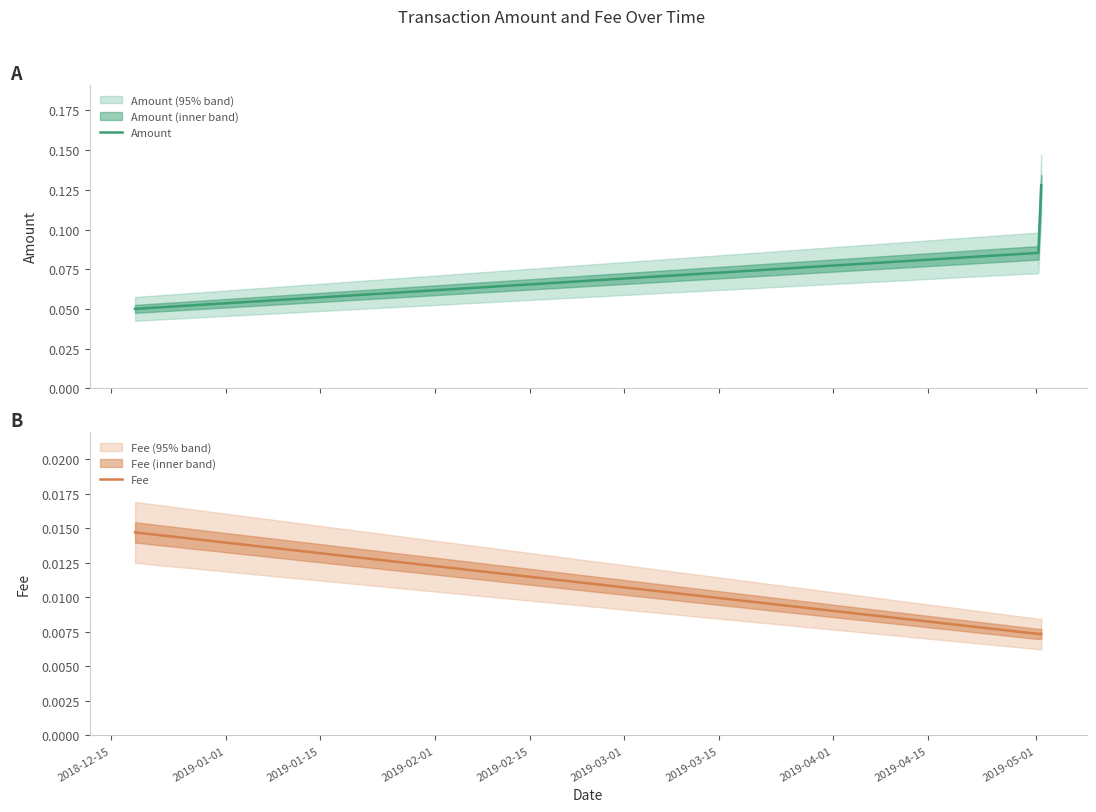

Count the Amount values in the range 0 to 1.

3